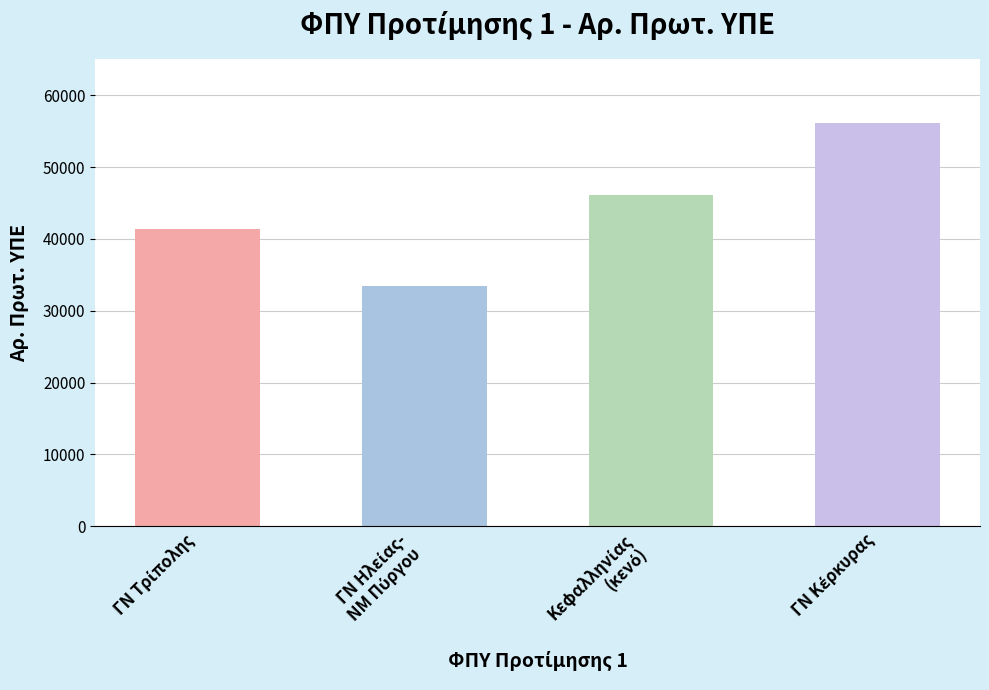

What is the average value?

44285